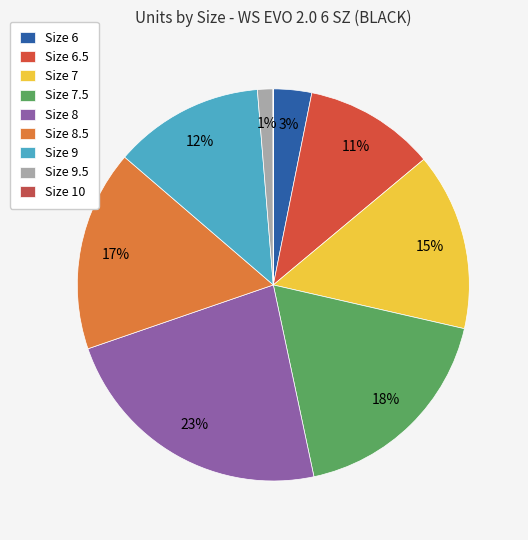

What percentage is the Size 7.5 slice, to the nearest percent?

18%